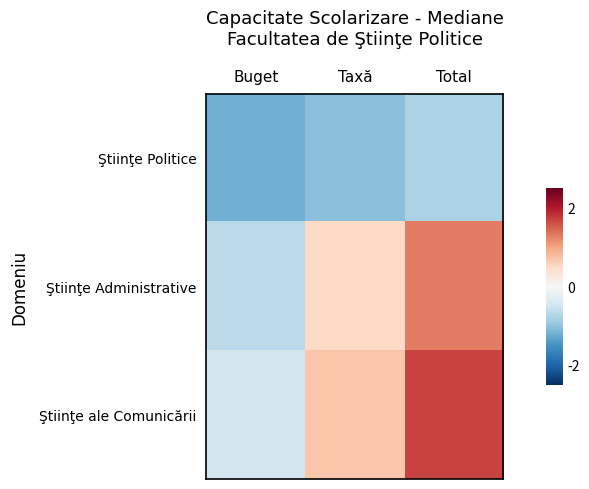

Which has a higher value, Buget or Total?

Total